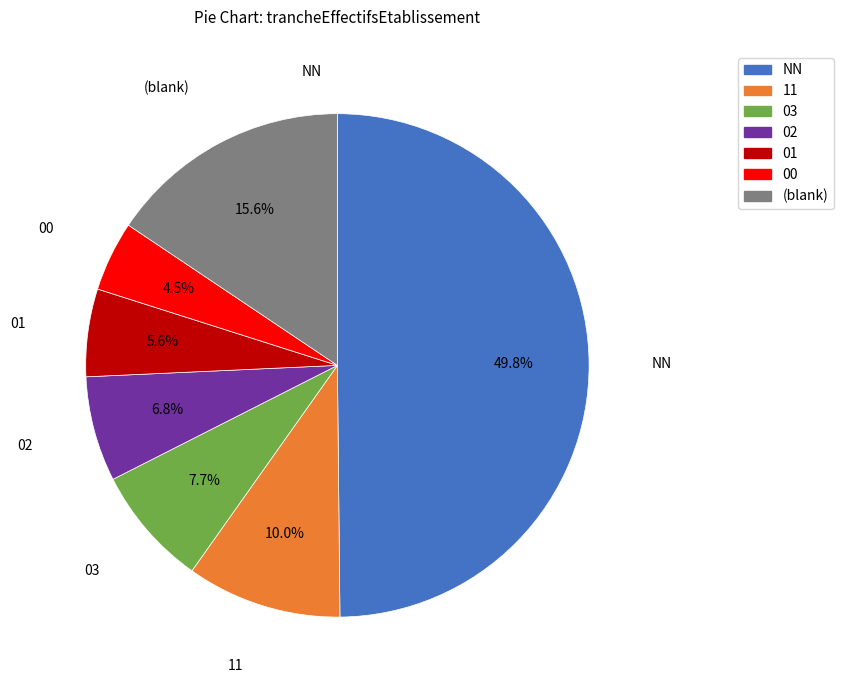

How many segments does this pie chart have?

7